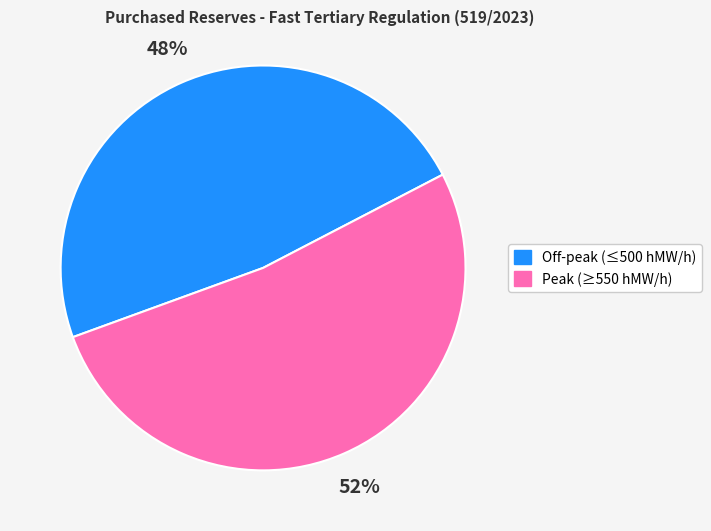

What is the largest slice in the pie chart?

Peak (≥550 hMW/h)